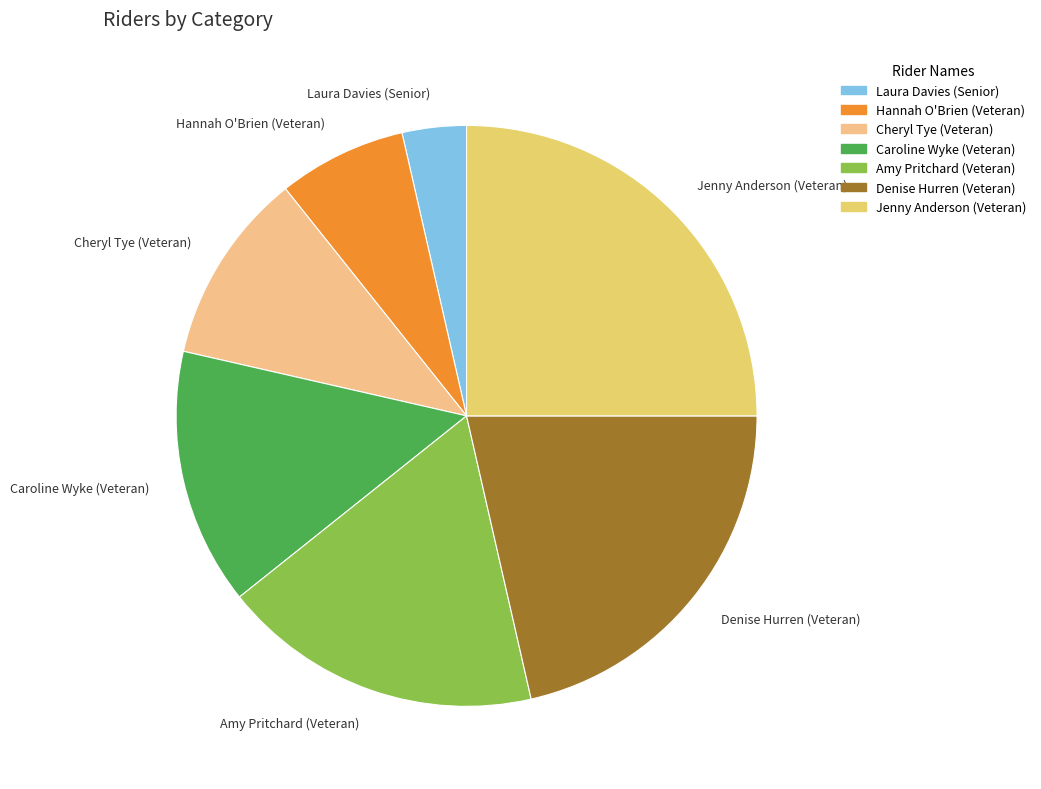

Is it true that Hannah O'Brien (Veteran) is 14% of the pie?

False